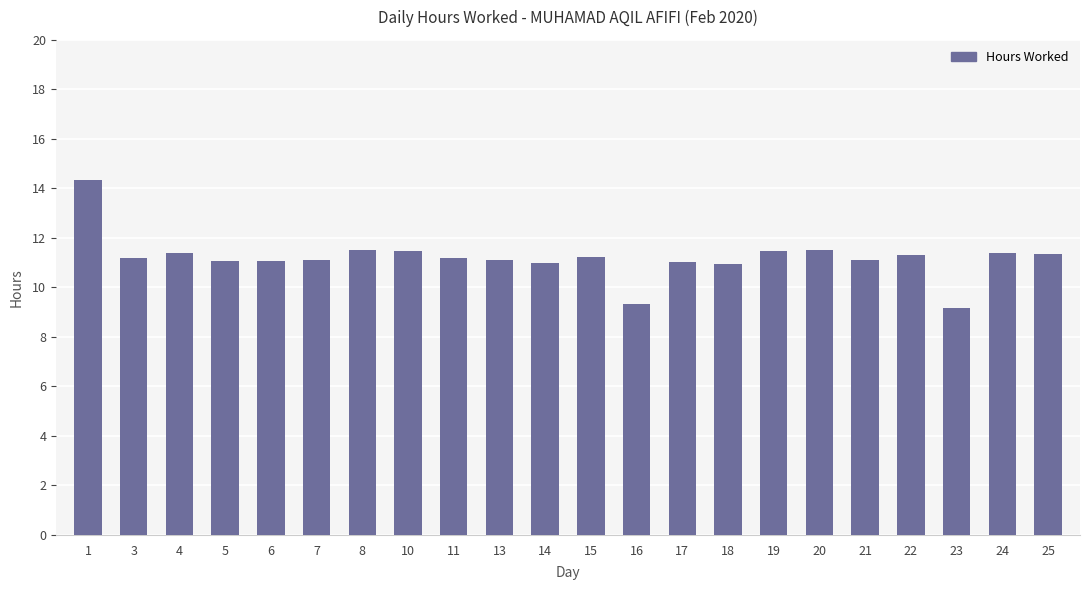

What is the maximum value shown in the chart?

14.3